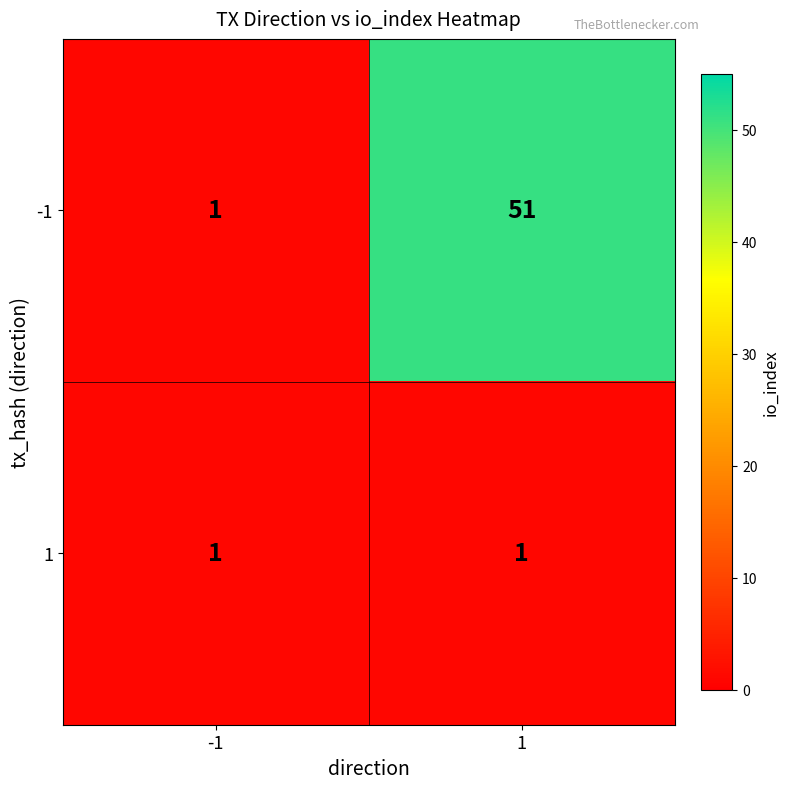

At which category does the chart reach its peak across all series?

1